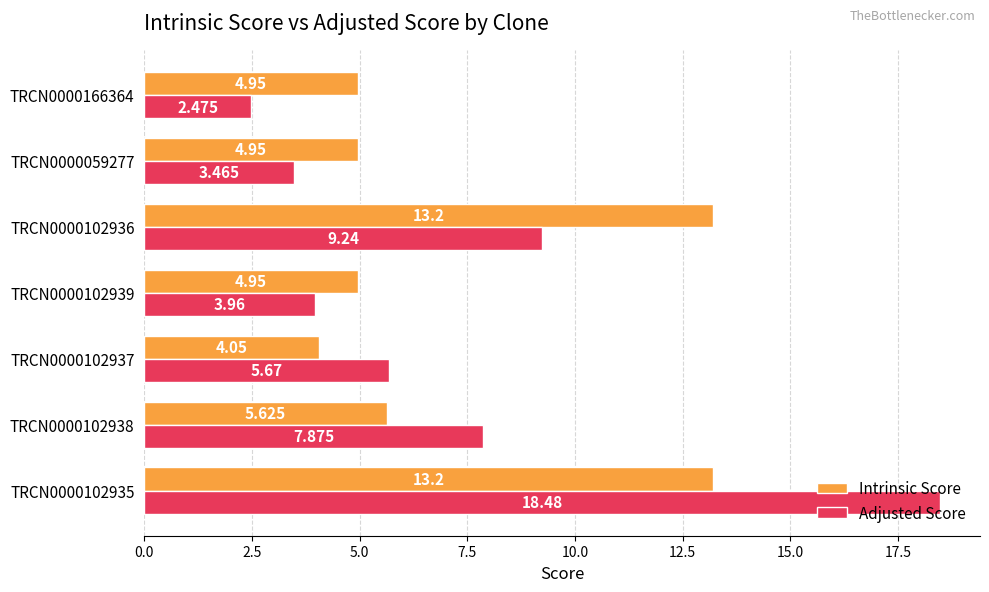

Which series has the largest range (max minus min)?

Adjusted Score